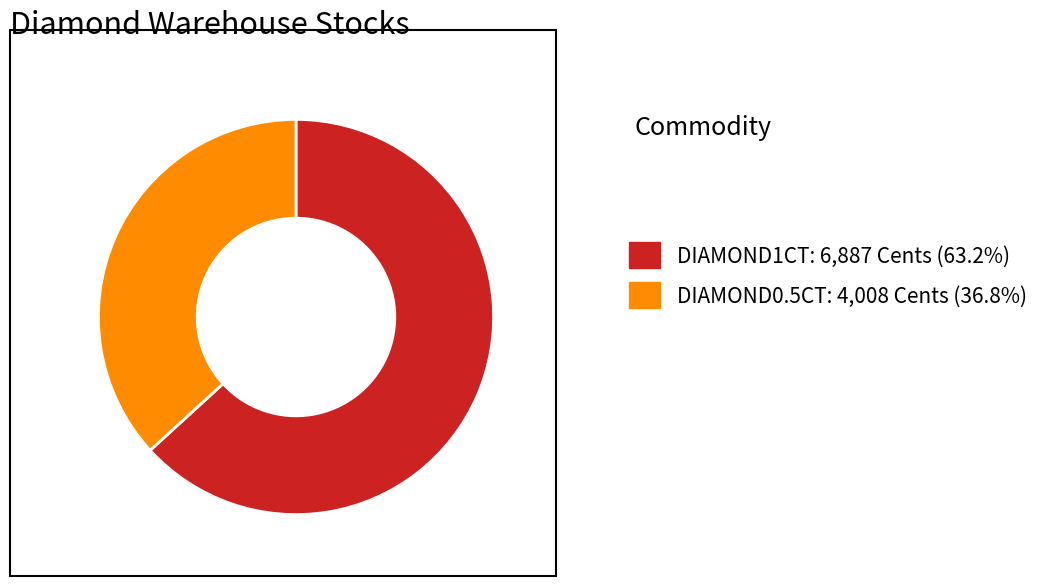

What is the ratio of the value at DIAMOND1CT to the value at DIAMOND0.5CT?

1.7